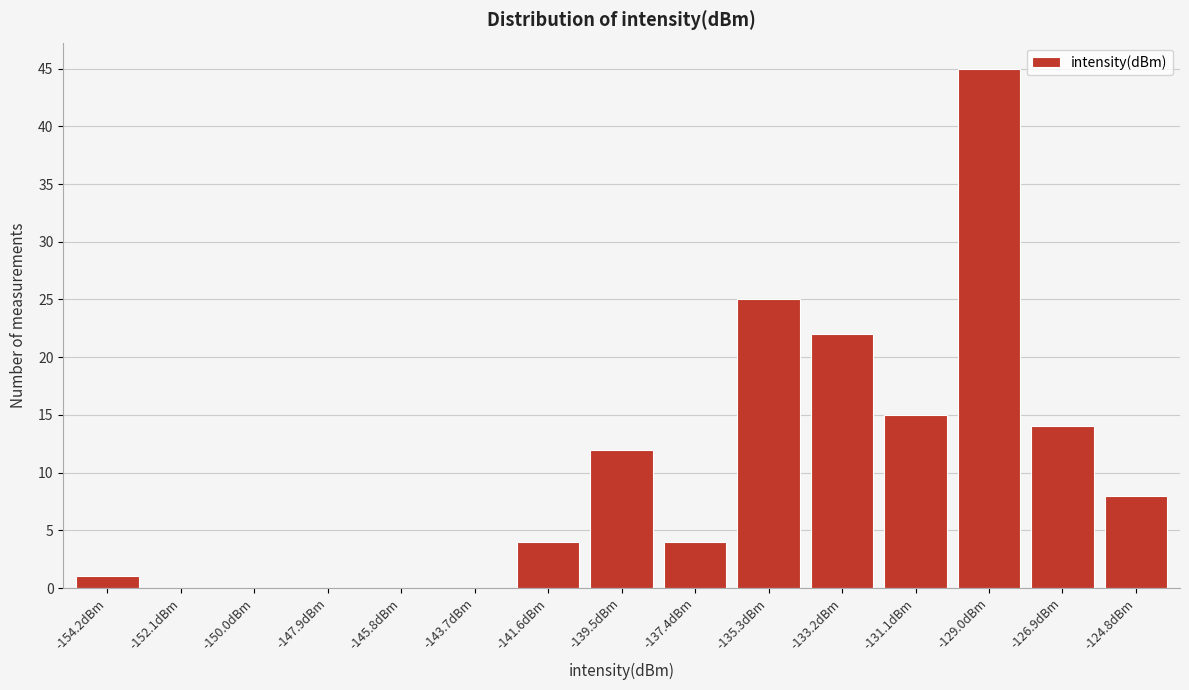

Reading left to right, extract all data points from this chart.

-154.2dBm=1	-152.1dBm=0	-150.0dBm=0	-147.9dBm=0	-145.8dBm=0	-143.7dBm=0	-141.6dBm=4	-139.5dBm=12	-137.4dBm=4	-135.3dBm=25	-133.2dBm=22	-131.1dBm=15	-129.0dBm=45	-126.9dBm=14	-124.8dBm=8